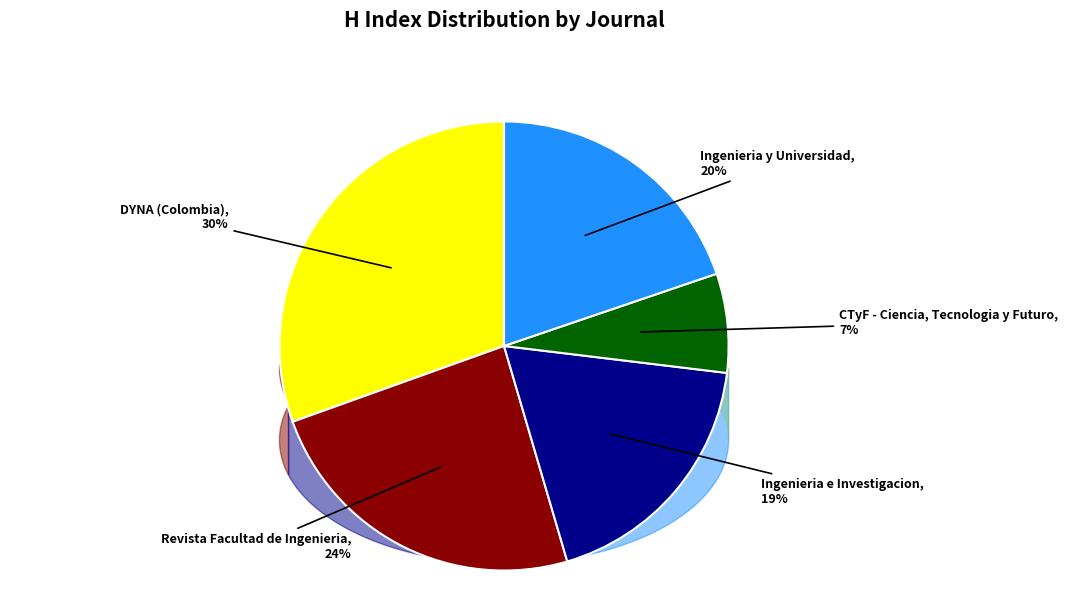

The DYNA (Colombia) slice represents 16% of the pie. True or false?

False